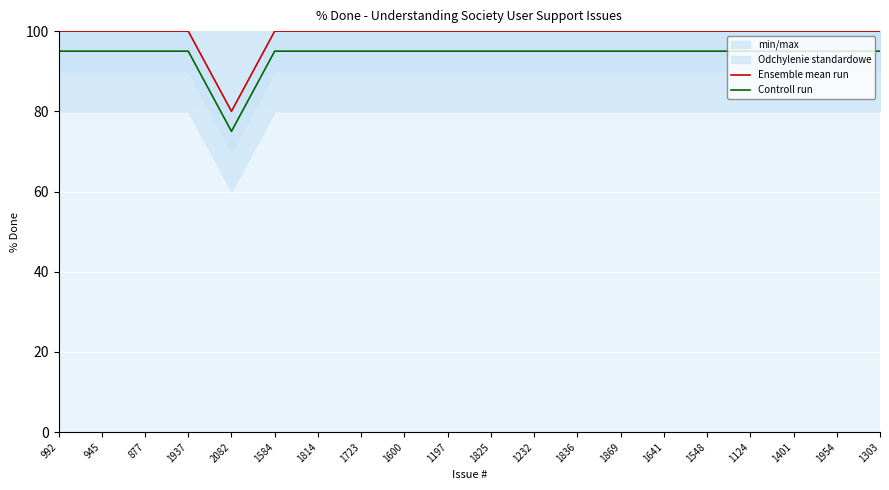

The value of Controll run at 1548 is 95. True or false?

True